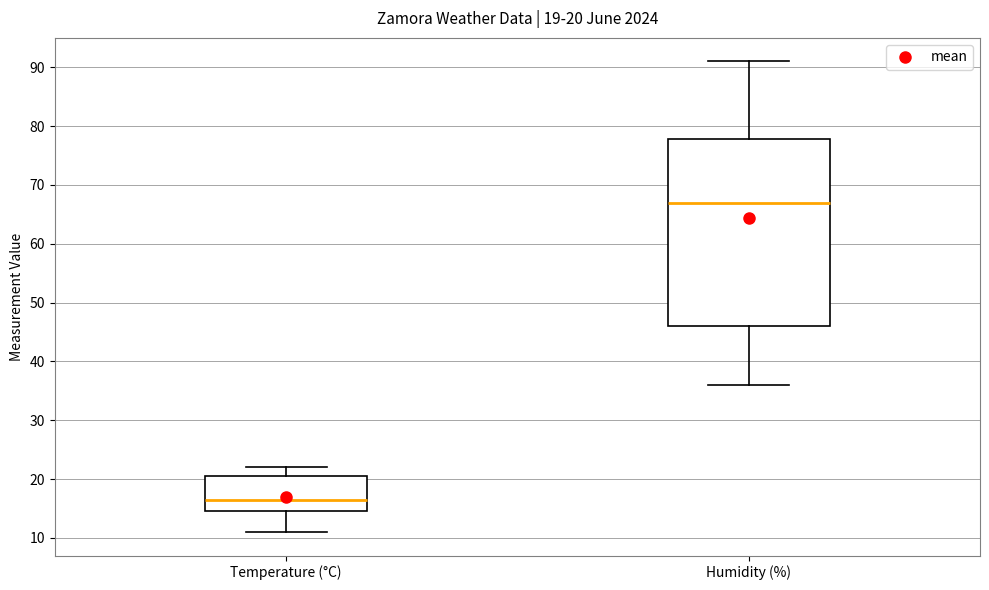

Which box is the tallest, from its lower edge to its upper edge?

Humidity (%)